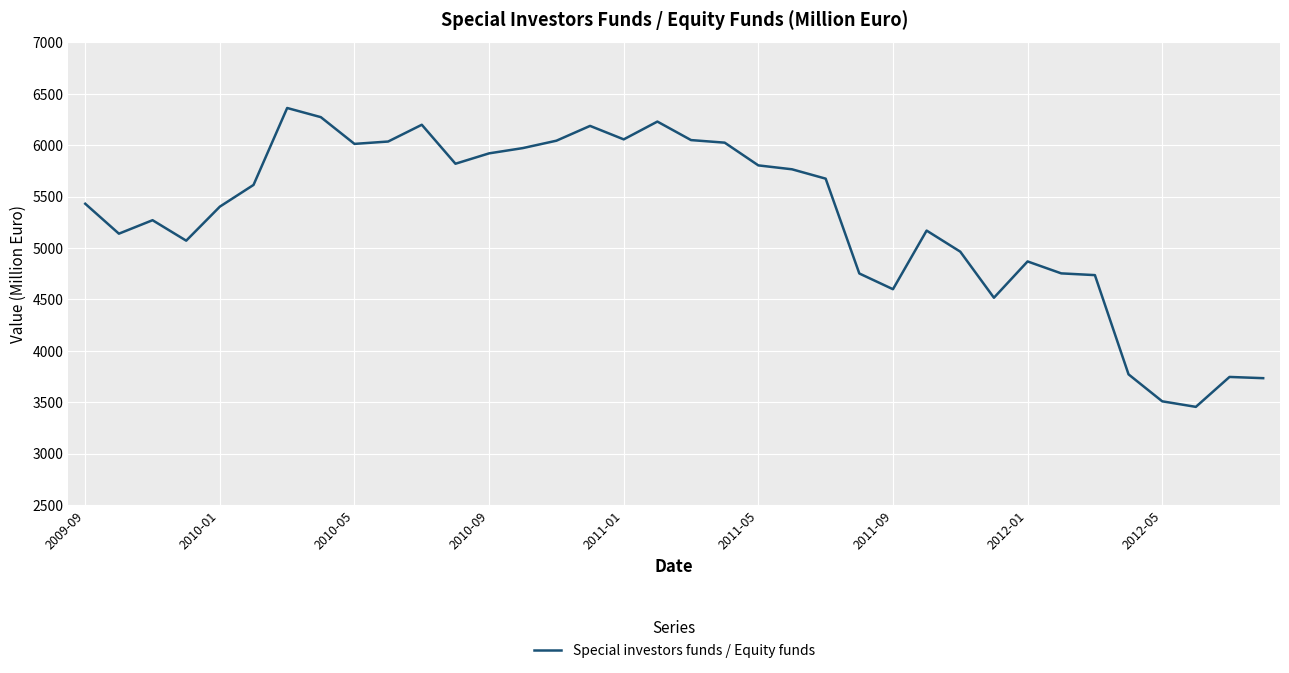

What is the difference between the maximum and minimum values?

2906